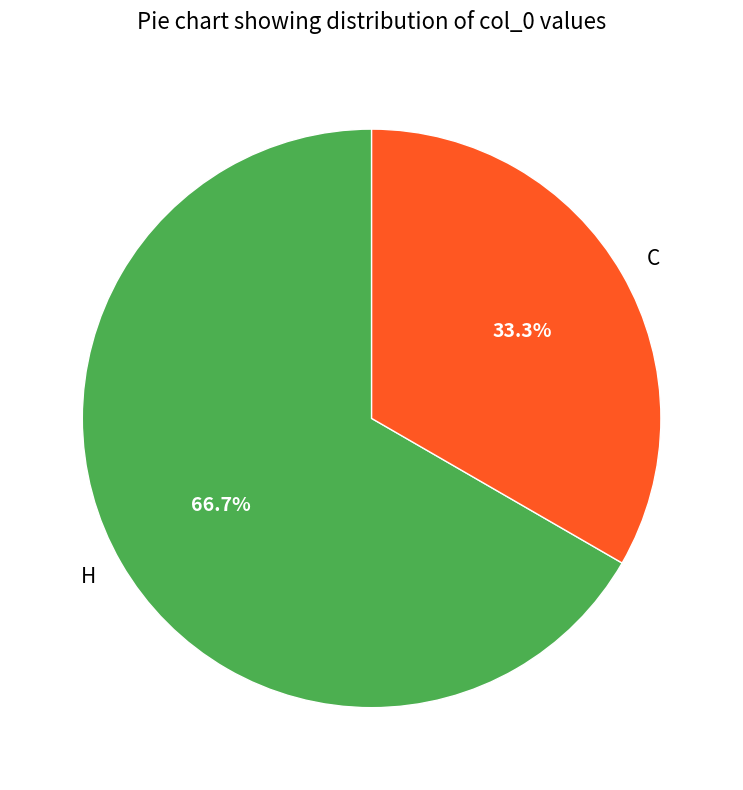

What is the smallest slice in the pie chart?

C